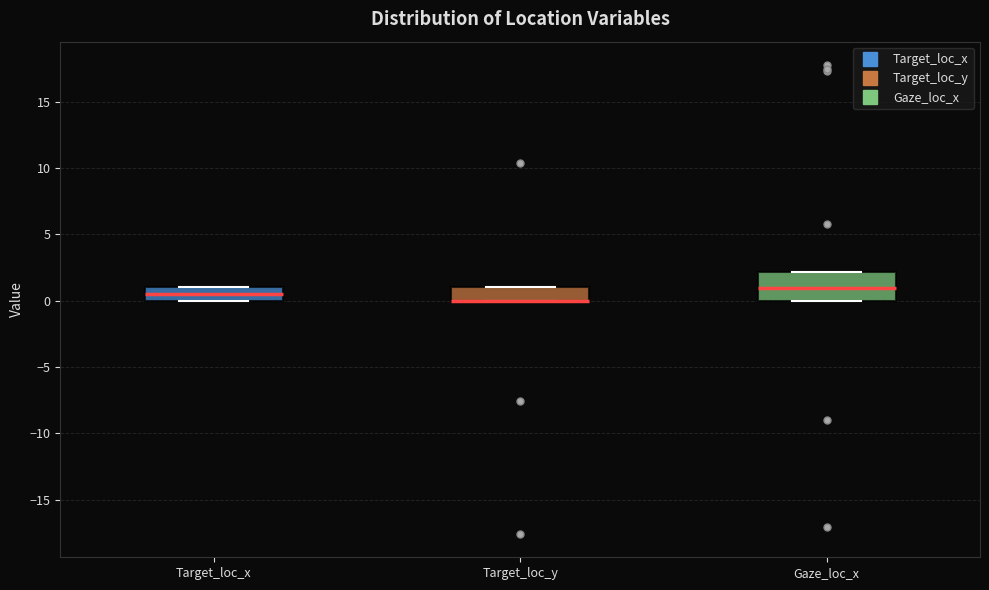

Where is the upper edge of the box for Target_loc_y on the y-axis? The values are not printed on the chart, so give them approximately, as read against the axis.

1.0